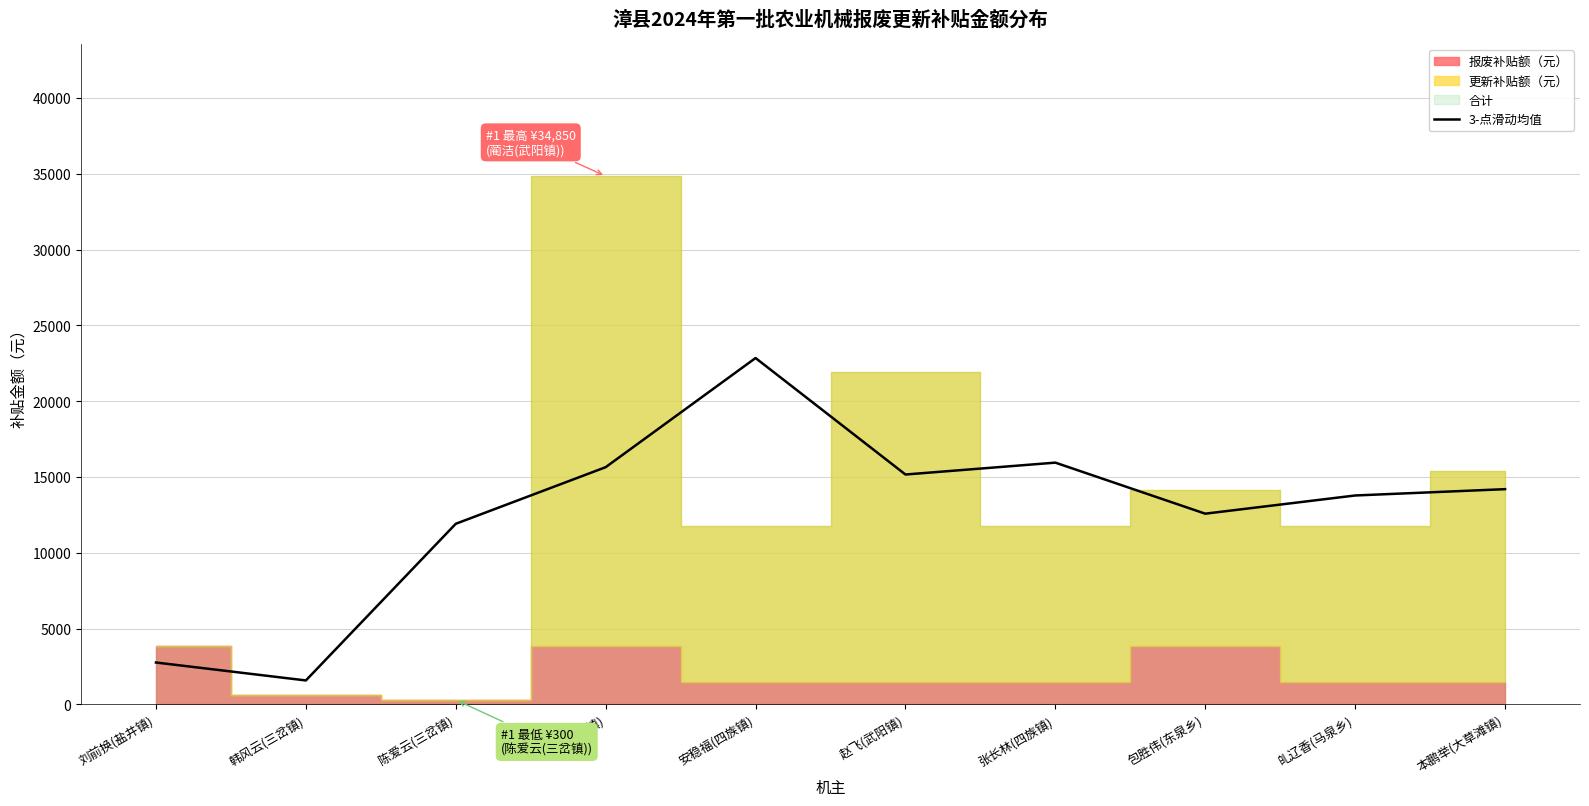

What is the highest value of the 3-点滑动均值 series?

22850.0